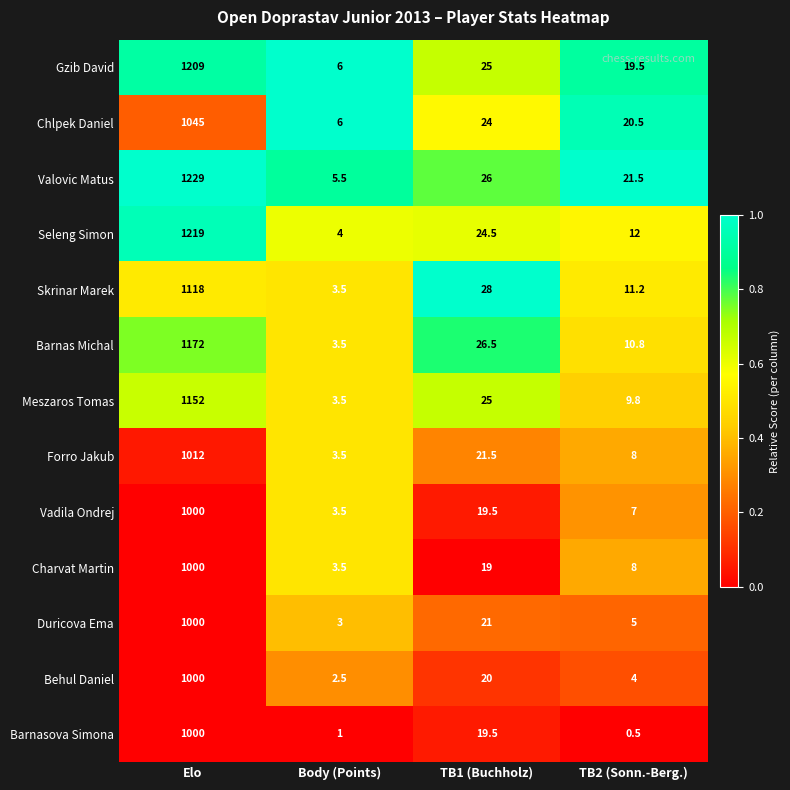

What is the maximum value shown in the chart?

1229.0